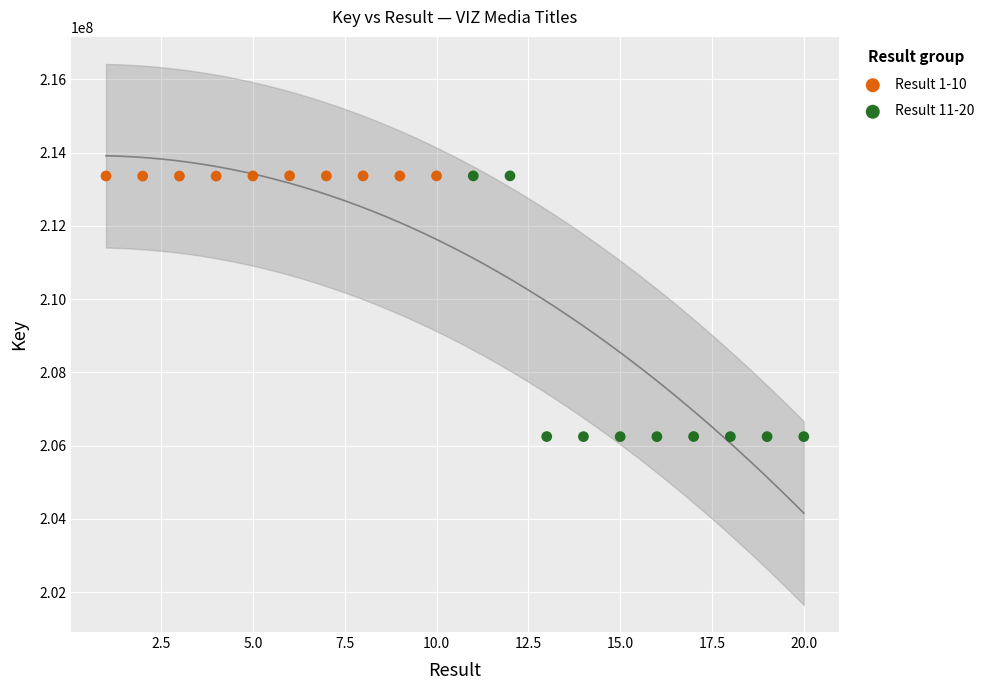

Which series contains the lowest Y value?

Result 11-20